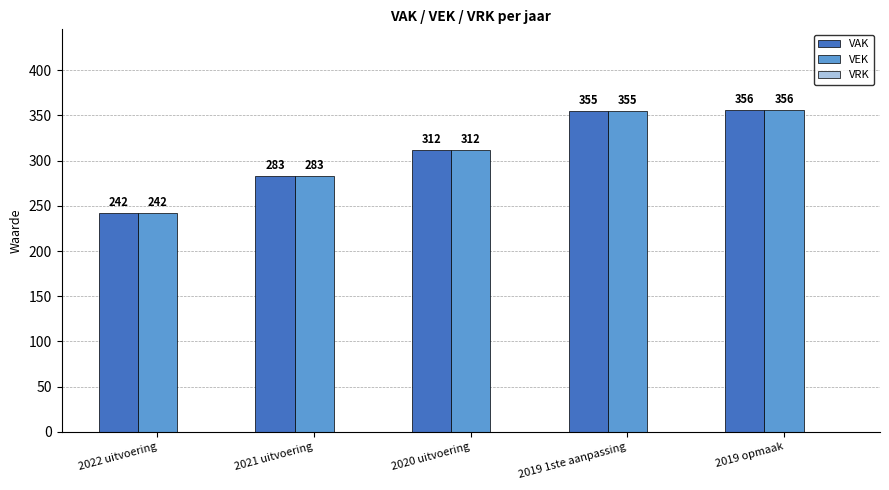

List the labels in order of VAK value, smallest first.

2022 uitvoering, 2021 uitvoering, 2020 uitvoering, 2019 1ste aanpassing, 2019 opmaak